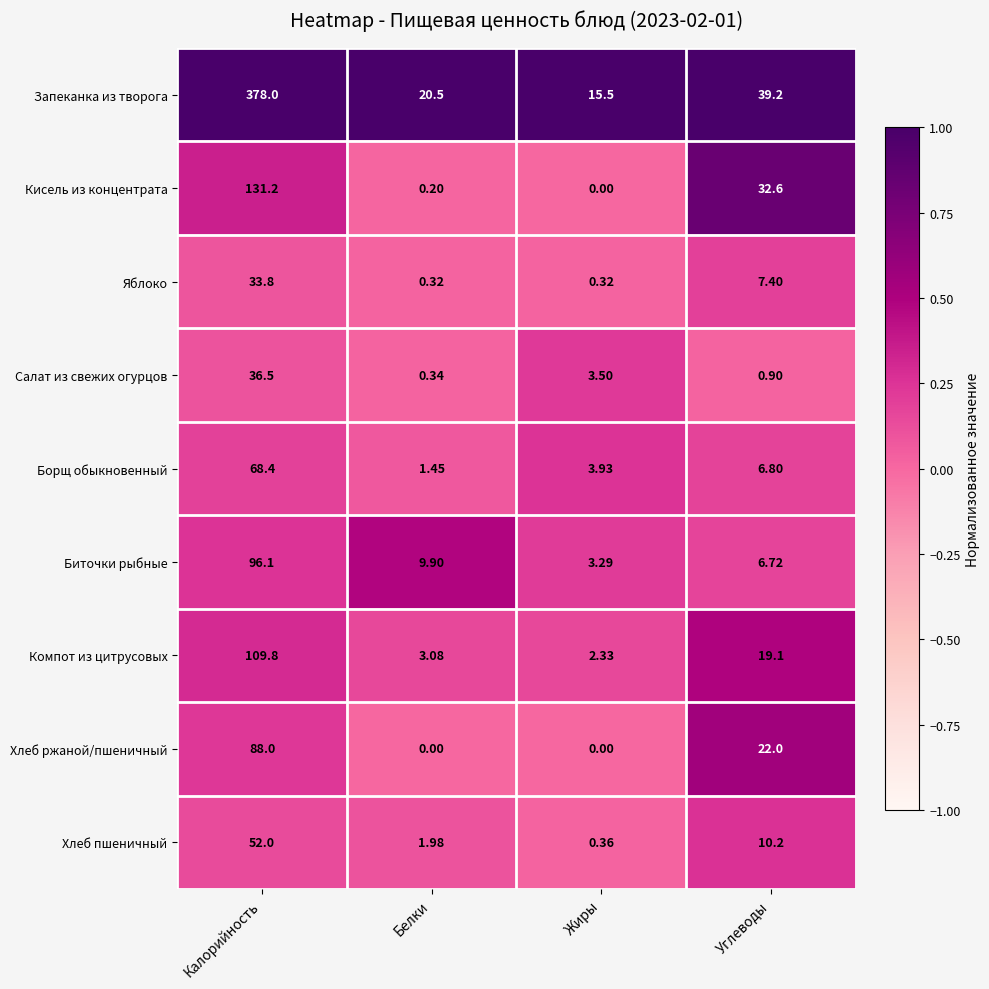

At which label does Хлеб пшеничный reach its minimum?

Жиры